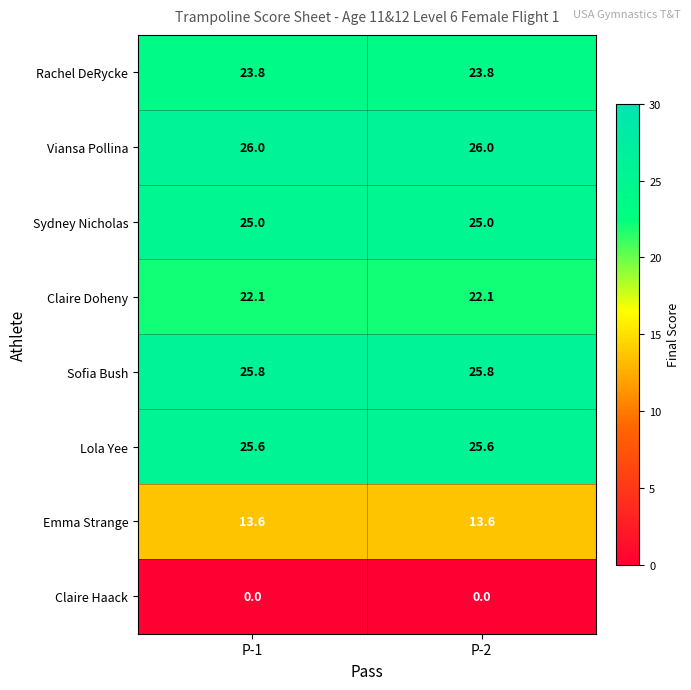

At P-2, list the series in order from smallest to largest.

Claire Haack, Emma Strange, Claire Doheny, Rachel DeRycke, Sydney Nicholas, Lola Yee, Sofia Bush, Viansa Pollina